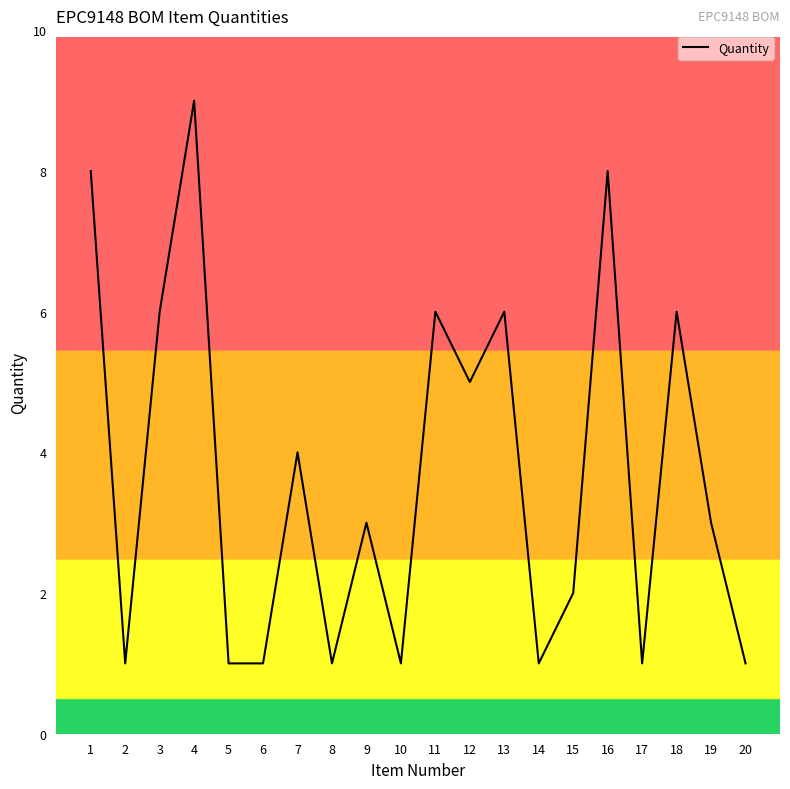

What is the maximum value shown in the chart?

9